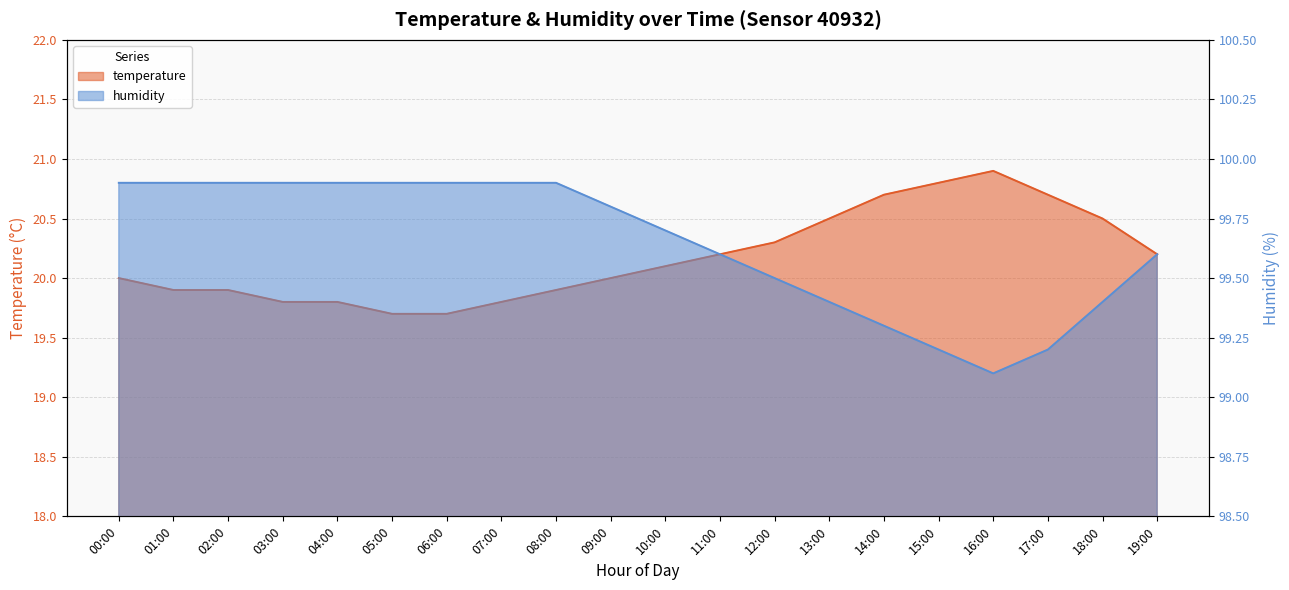

What is the difference between the second highest and minimum values in the temperature series?

1.1